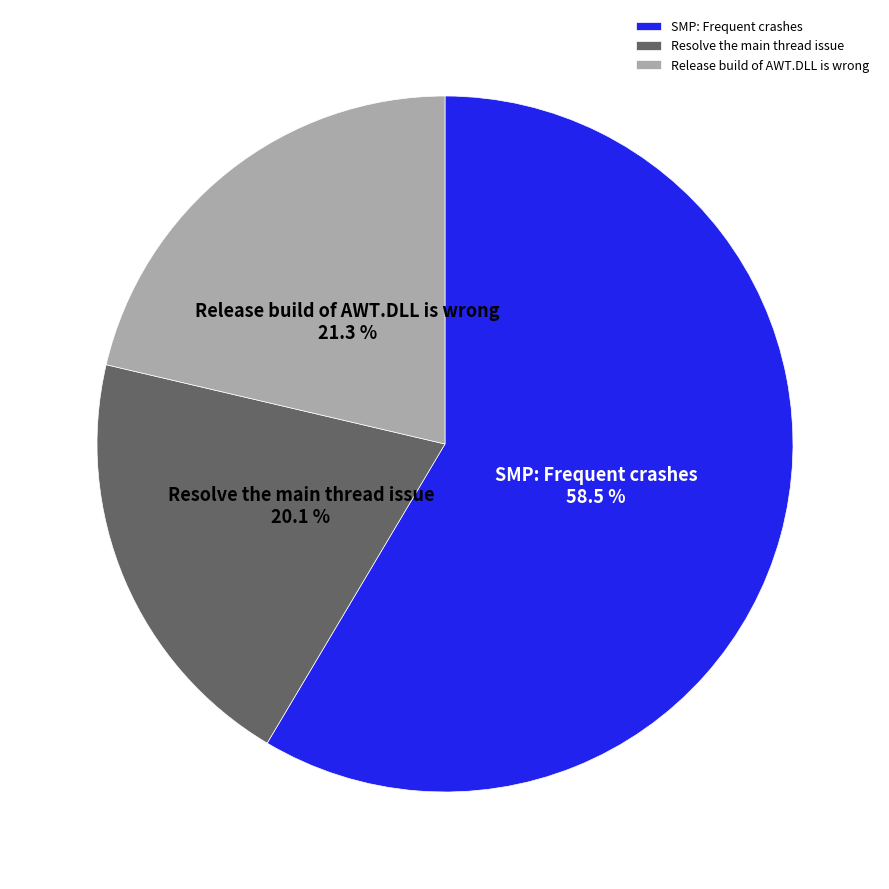

To the nearest percent, what is the combined percentage of Resolve the main thread issue and Release build of AWT.DLL is wrong?

41%